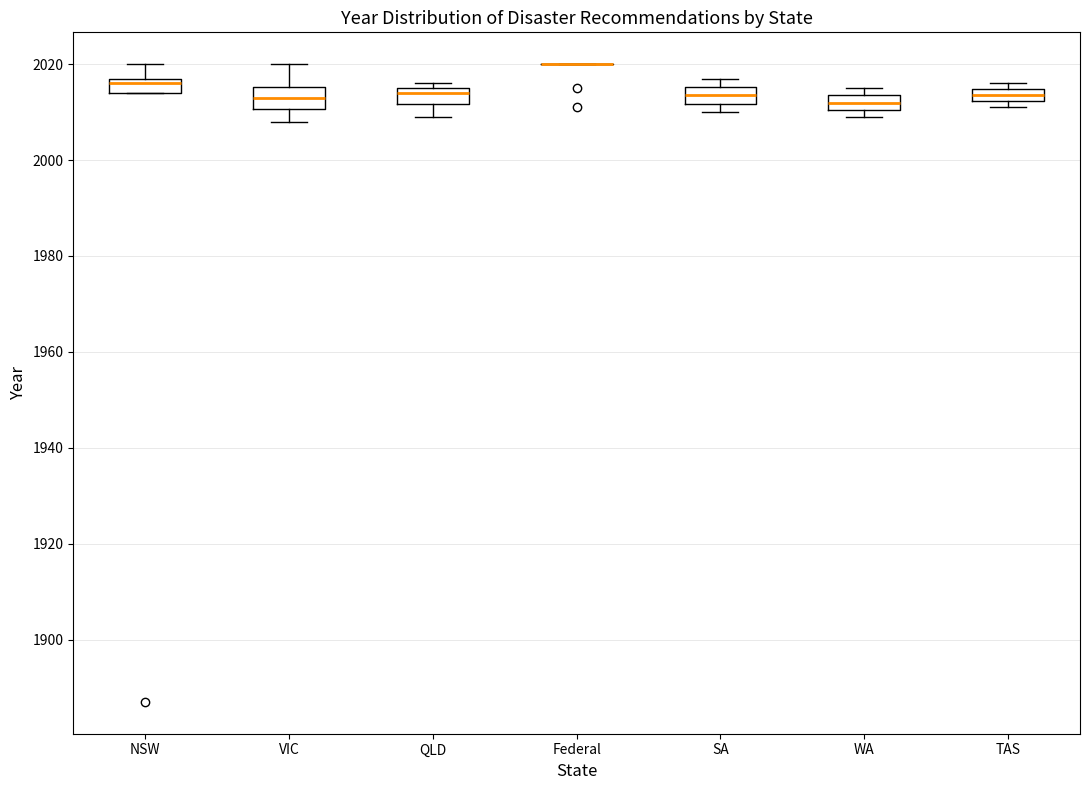

Where is the lower edge of the box for TAS on the y-axis? The values are not printed on the chart, so give them approximately, as read against the axis.

2012